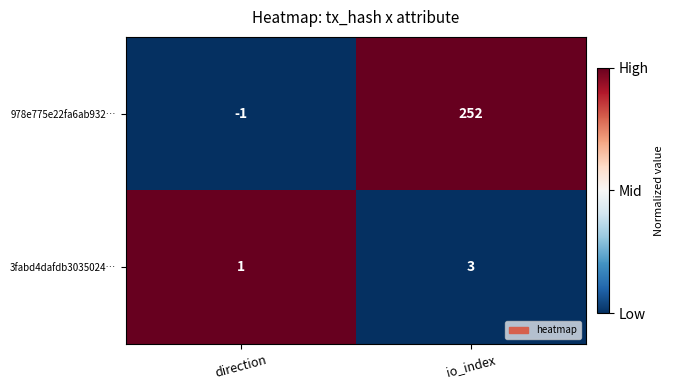

What is the average value of the 978e775e22fa6ab932… series?

126